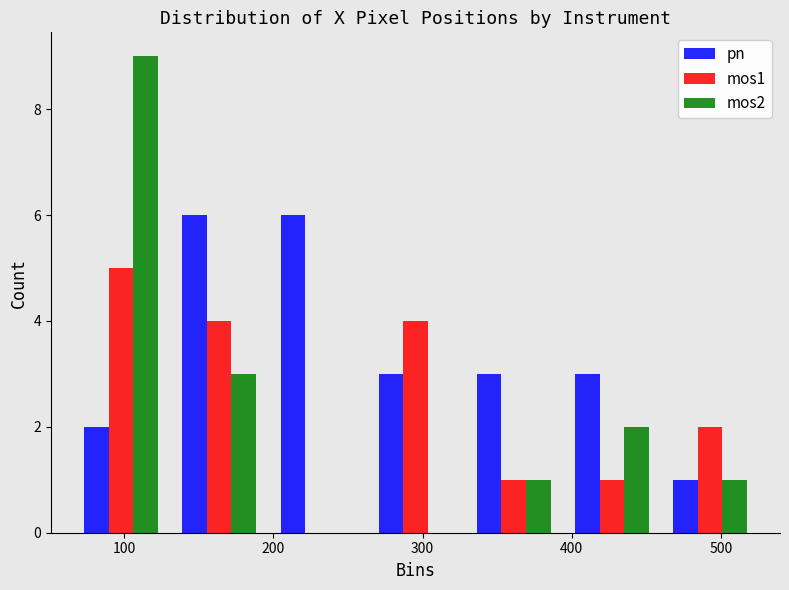

Reading left to right, list every range on the x-axis with the height of the bar of each series over it. Neither the bar edges nor the heights are printed on the chart, so give them approximately, as read against the axes.

60 to 130: pn=2	mos1=5	mos2=9
130 to 200: pn=6	mos1=4	mos2=3
200 to 260: pn=6	mos1=0	mos2=0
260 to 330: pn=3	mos1=4	mos2=0
330 to 390: pn=3	mos1=1	mos2=1
390 to 460: pn=3	mos1=1	mos2=2
460 to 530: pn=1	mos1=2	mos2=1